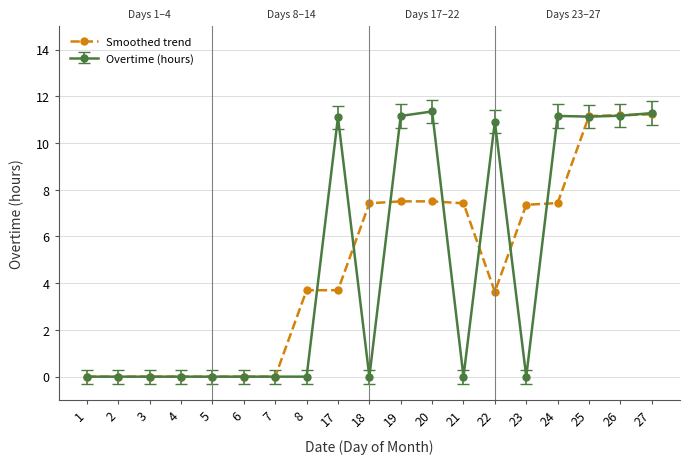

How many distinct data groups are displayed?

2